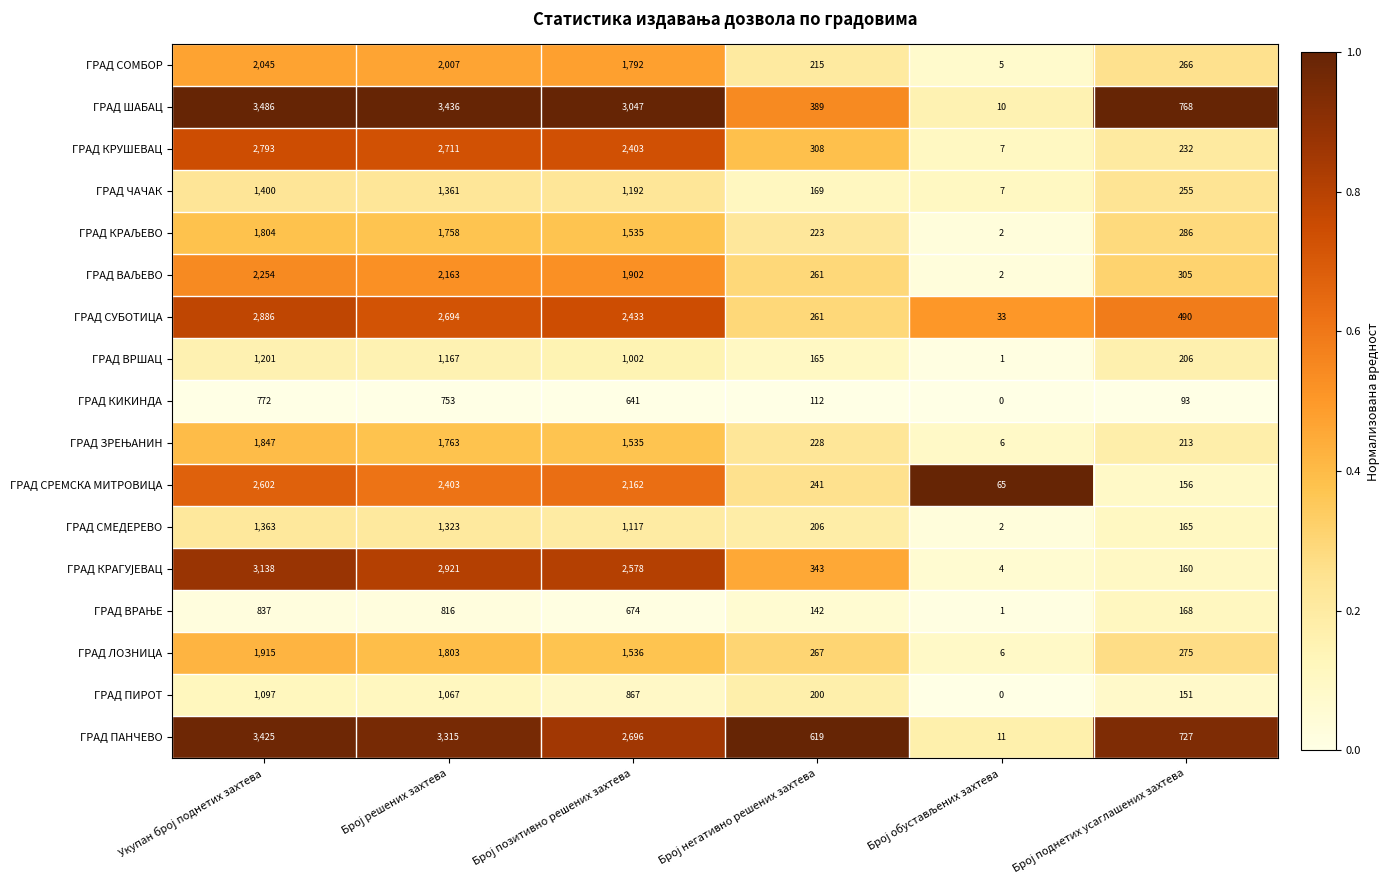

What is the minimum value for ГРАД ПАНЧЕВО?

11